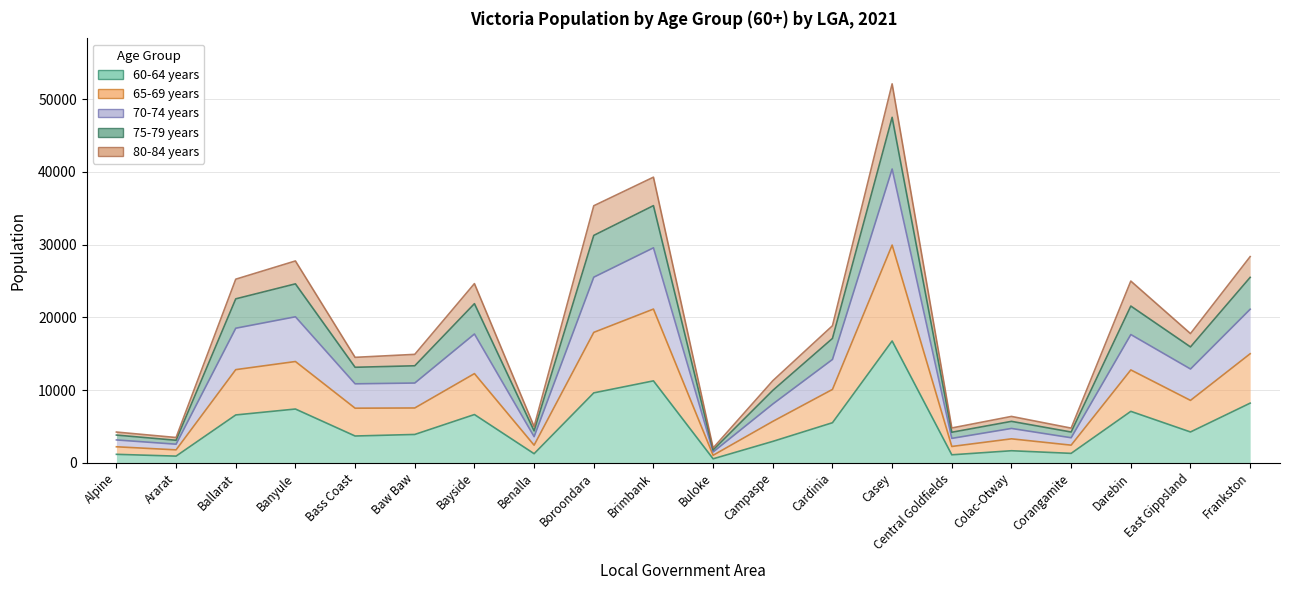

What is the maximum value shown in the chart?

52123